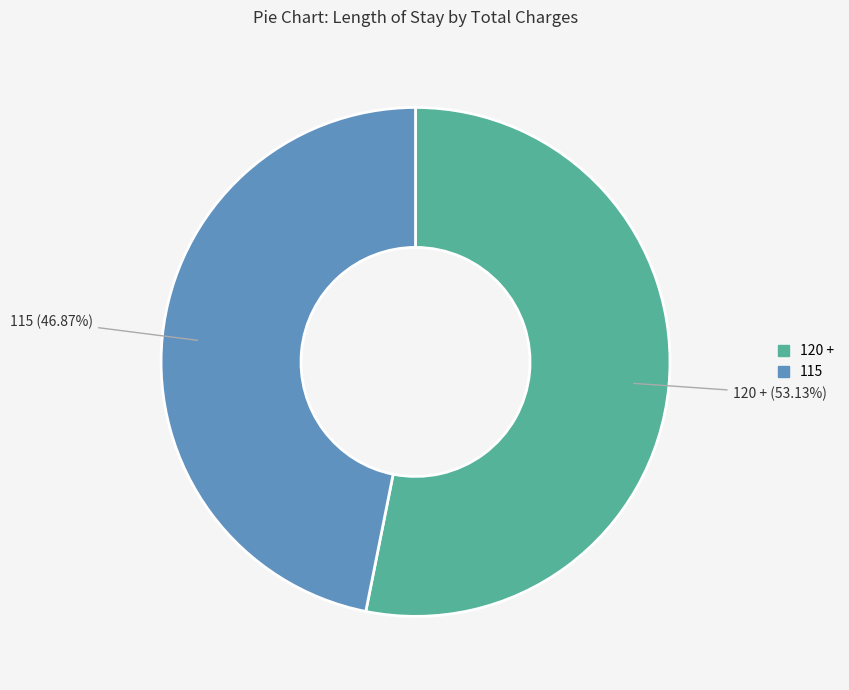

The 120 + slice represents 43% of the pie. True or false?

False